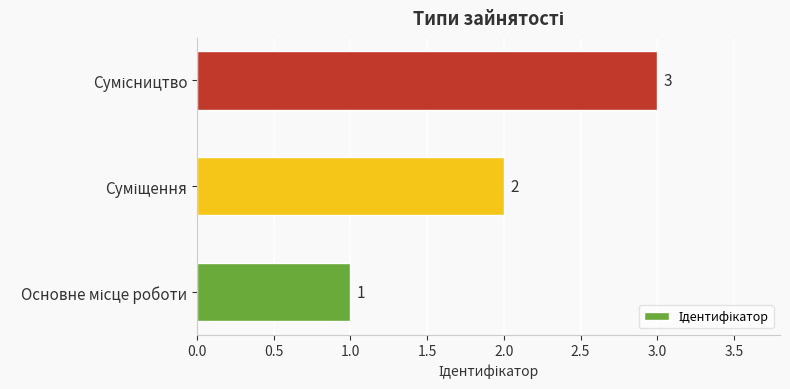

What is the difference between the second highest and minimum values?

1